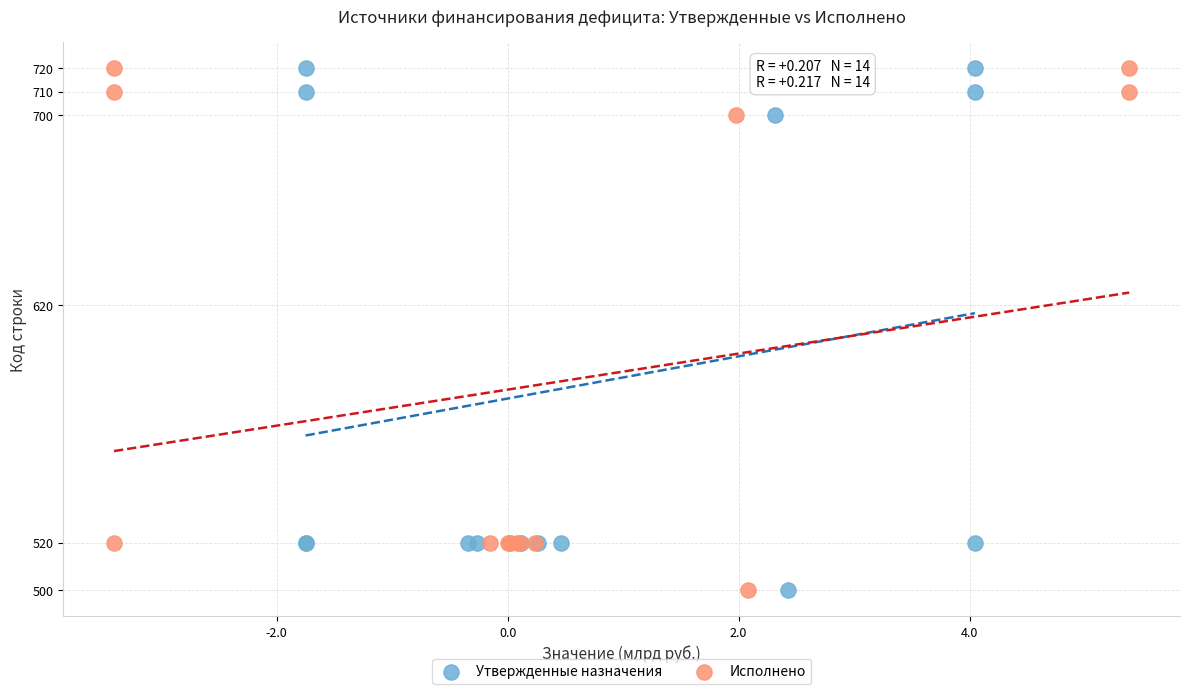

What are all the series names shown in the legend?

Утвержденные назначения, Исполнено